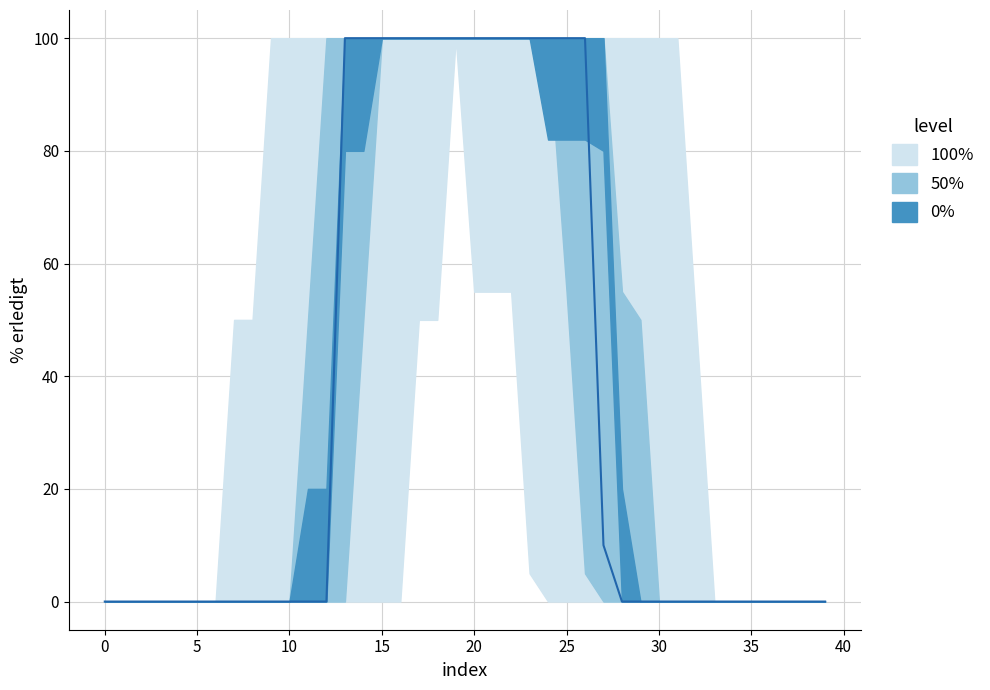

What is the average value?

35